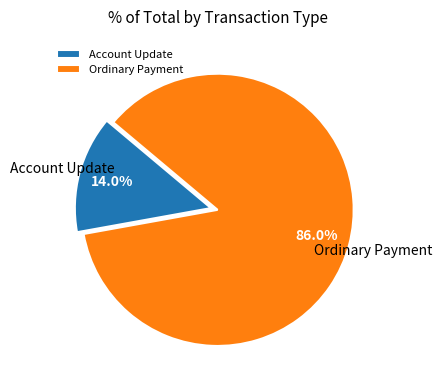

Is Account Update the majority of the pie?

No